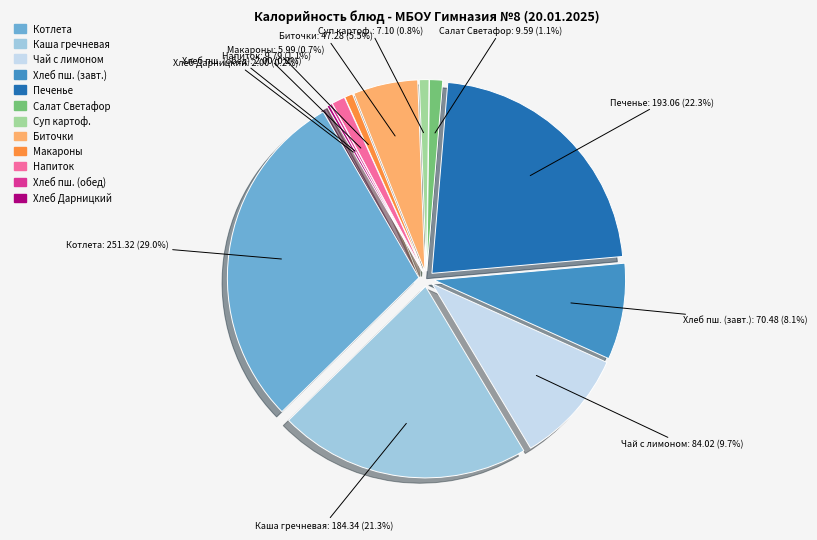

Which has a higher value, Суп картофельный с горохом or Хлеб пшеничный (завтрак)?

Хлеб пшеничный (завтрак)